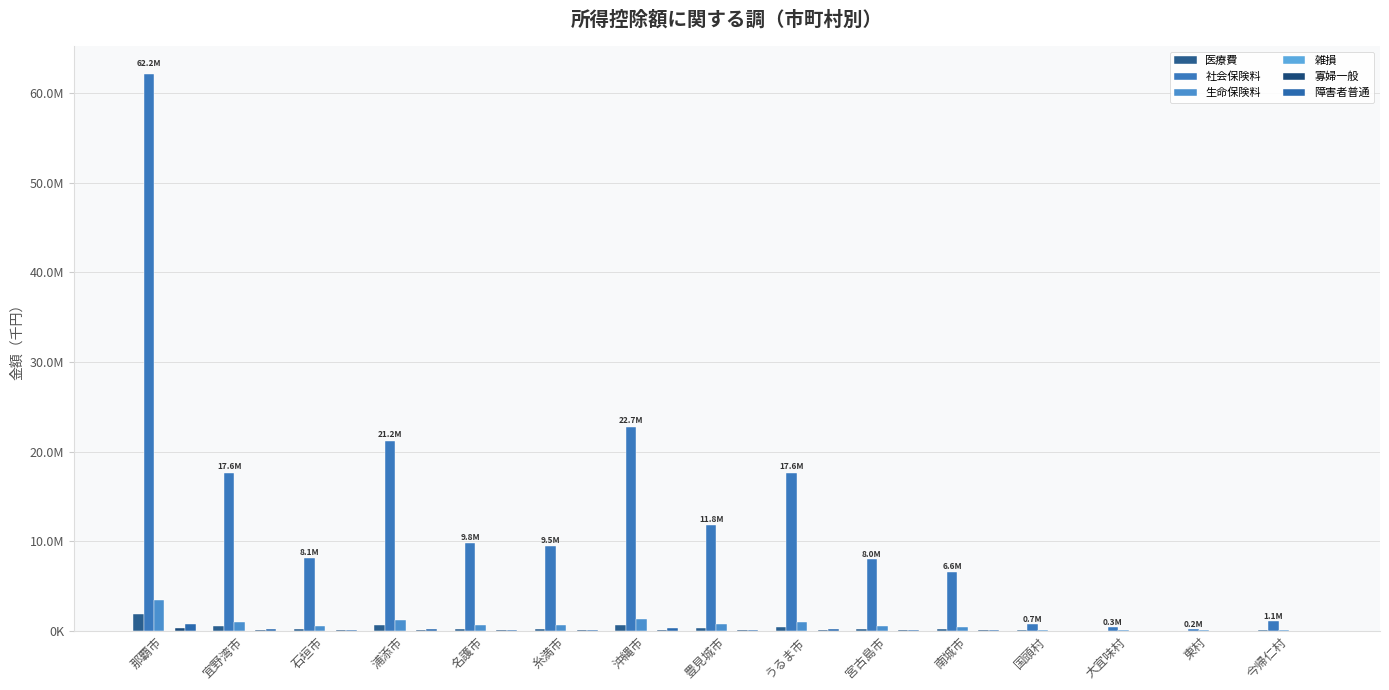

Reading left to right, transcribe all the data shown in this chart.

医療費: 1844808	522256	167259	577399	184540	194609	628284	286546	346302	150057	144265	10692	8884	6071	22319
社会保険料: 62153347	17629300	8111172	21191967	9791445	9483258	22744484	11765672	17647635	7955353	6582500	681971	345417	205662	1110438
生命保険料: 3412055	987181	479045	1219725	571940	585906	1254448	714911	988054	465106	421752	42210	19671	12180	69275
雑損: 9734	1367	2056	546	0	0	2128	632	6237	391	0	0	0	134	0
寡婦一般: 303160	98540	40040	93600	37960	28600	111280	33800	68900	42380	25220	2860	780	780	3640
障害者普通: 736840	196300	65260	211120	58500	78780	240500	106080	173940	49660	62400	3900	3900	1040	9620